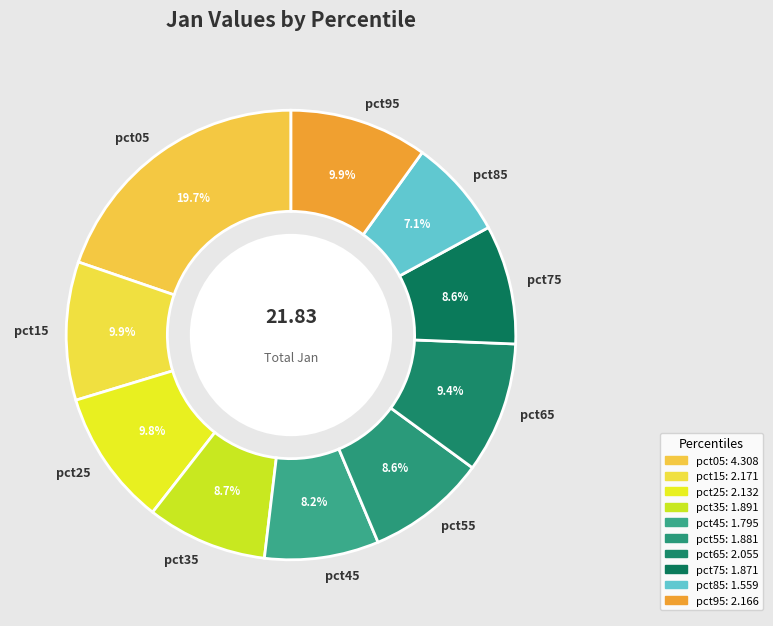

To the nearest percent, what portion does pct65 represent?

9%